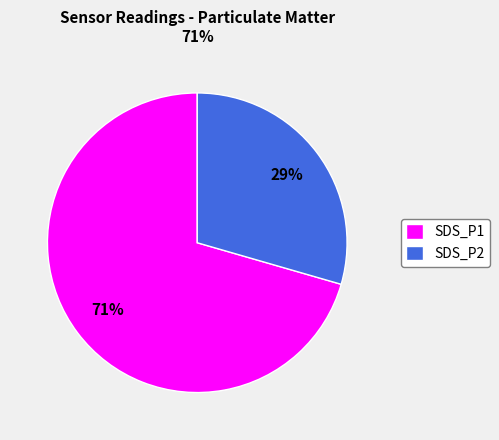

To the nearest percent, what portion does SDS_P1 represent?

71%